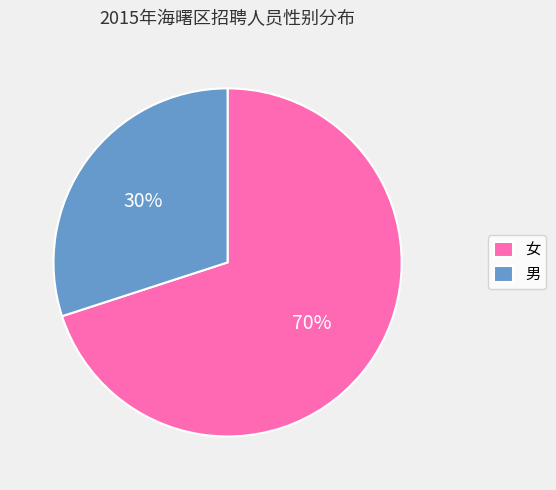

The 女 slice represents 70% of the pie. True or false?

True